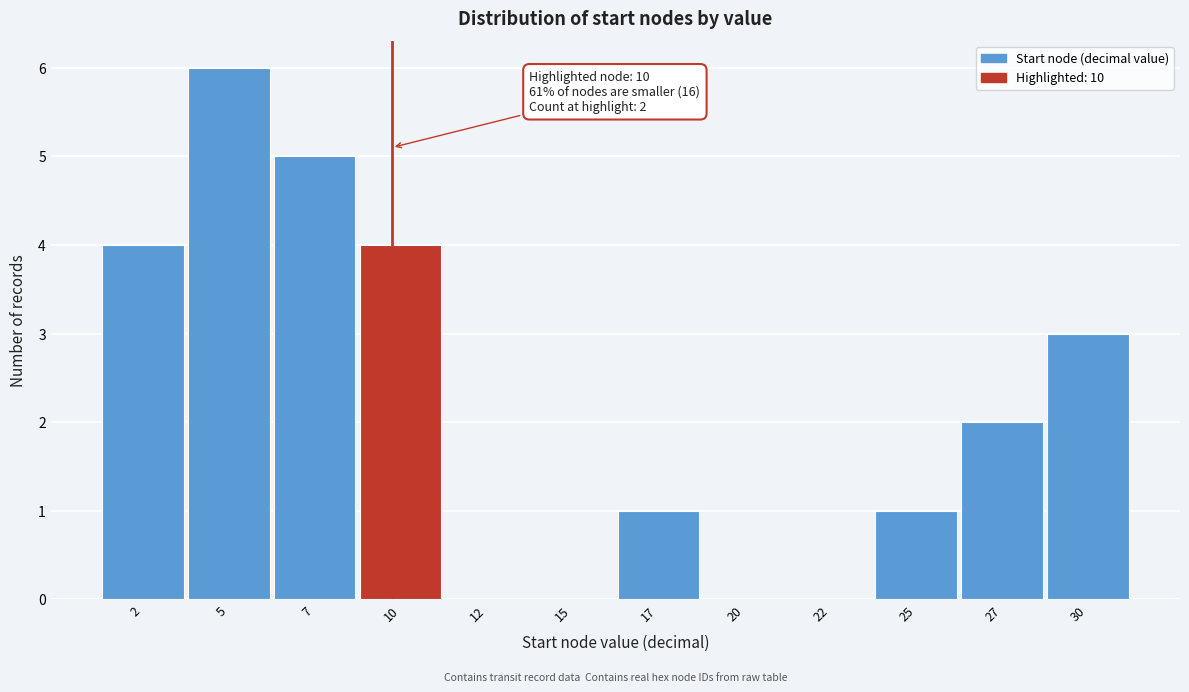

Reading left to right, extract all data points from this chart.

2=4	5=6	7=5	10=4	12=0	15=0	17=1	20=0	22=0	25=1	27=2	30=3